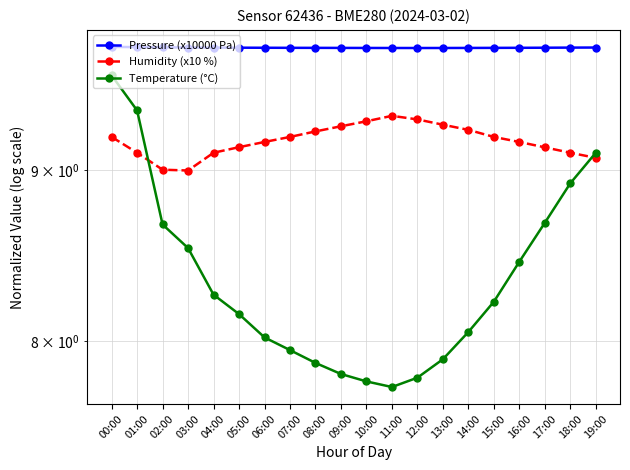

Reading right to left, extract all data points from this chart.

Pressure (x10000 Pa): 19:00=9.8	18:00=9.8	17:00=9.8	16:00=9.8	15:00=9.8	14:00=9.8	13:00=9.8	12:00=9.8	11:00=9.8	10:00=9.8	09:00=9.8	08:00=9.8	07:00=9.8	06:00=9.8	05:00=9.8	04:00=9.8	03:00=9.8	02:00=9.8	01:00=9.8	00:00=9.8
Humidity (x10 %): 19:00=9.1	18:00=9.1	17:00=9.1	16:00=9.2	15:00=9.2	14:00=9.3	13:00=9.3	12:00=9.3	11:00=9.3	10:00=9.3	09:00=9.3	08:00=9.2	07:00=9.2	06:00=9.2	05:00=9.1	04:00=9.1	03:00=9.0	02:00=9.0	01:00=9.1	00:00=9.2
Temperature (°C): 19:00=9.1	18:00=8.9	17:00=8.7	16:00=8.4	15:00=8.2	14:00=8.1	13:00=7.9	12:00=7.8	11:00=7.8	10:00=7.8	09:00=7.8	08:00=7.9	07:00=7.9	06:00=8.0	05:00=8.2	04:00=8.3	03:00=8.5	02:00=8.7	01:00=9.4	00:00=9.6